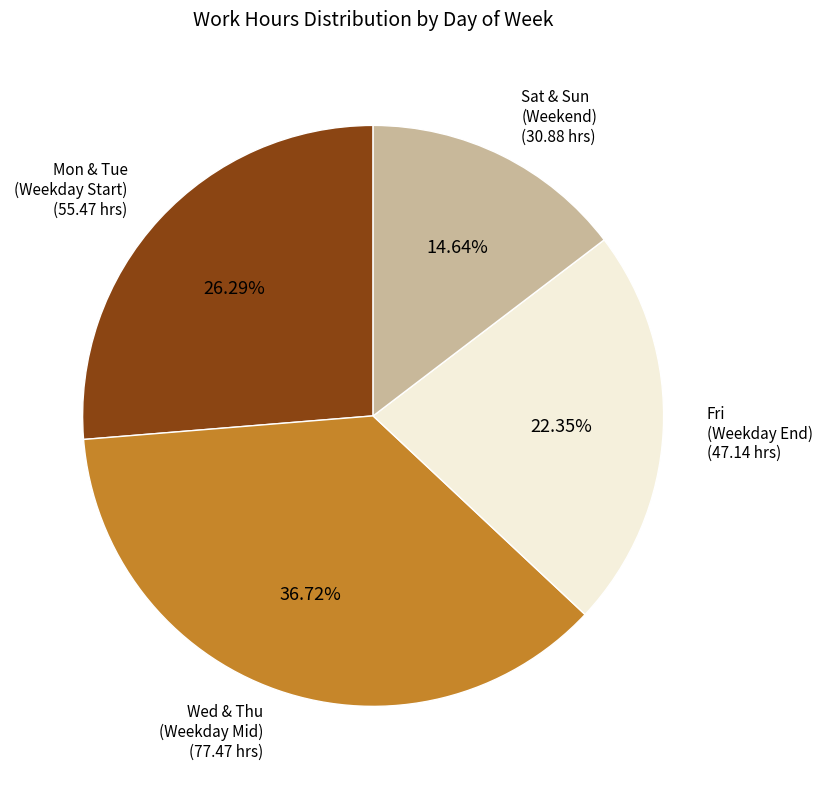

Is there any slice that represents more than half of the pie?

No